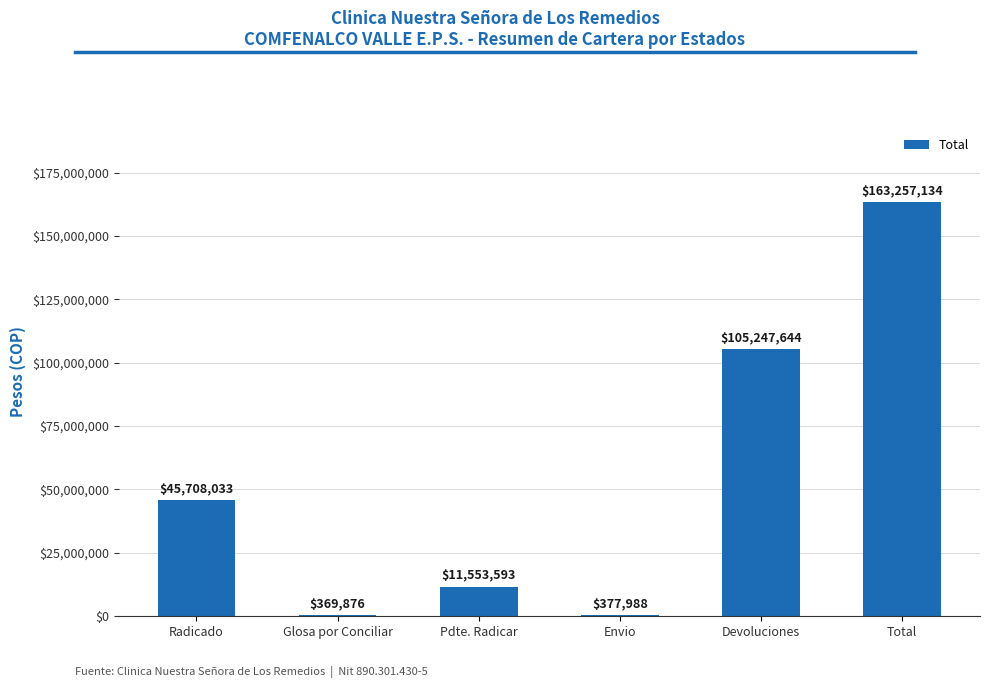

Reading right to left, what are all the values shown in this chart?

Total=163257134	Devoluciones=105247644	Envio=377988	Pdte. Radicar=11553593	Glosa por Conciliar=369876	Radicado=45708033